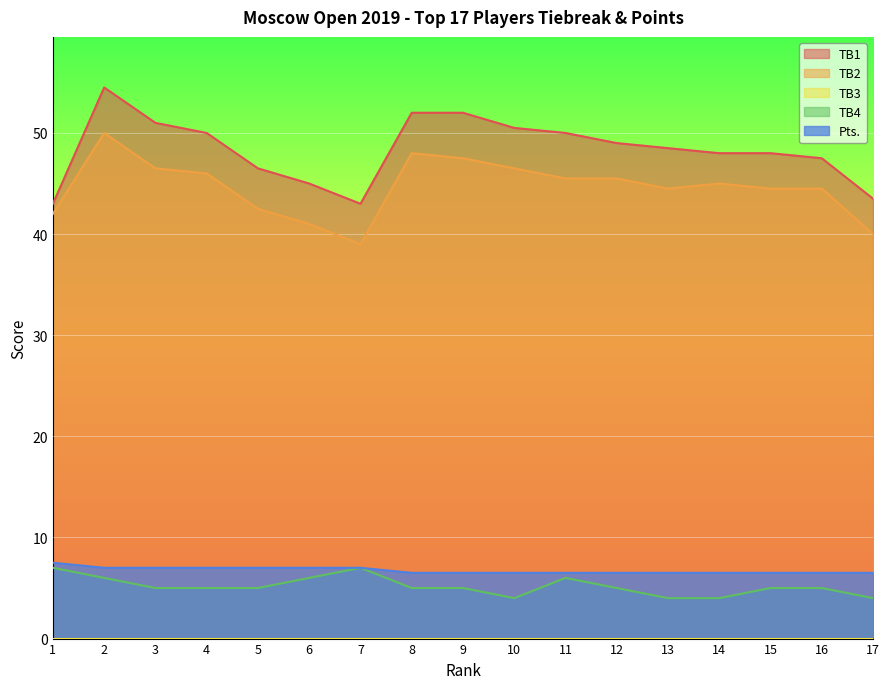

The value of TB2 at 7 is 39.0. True or false?

True